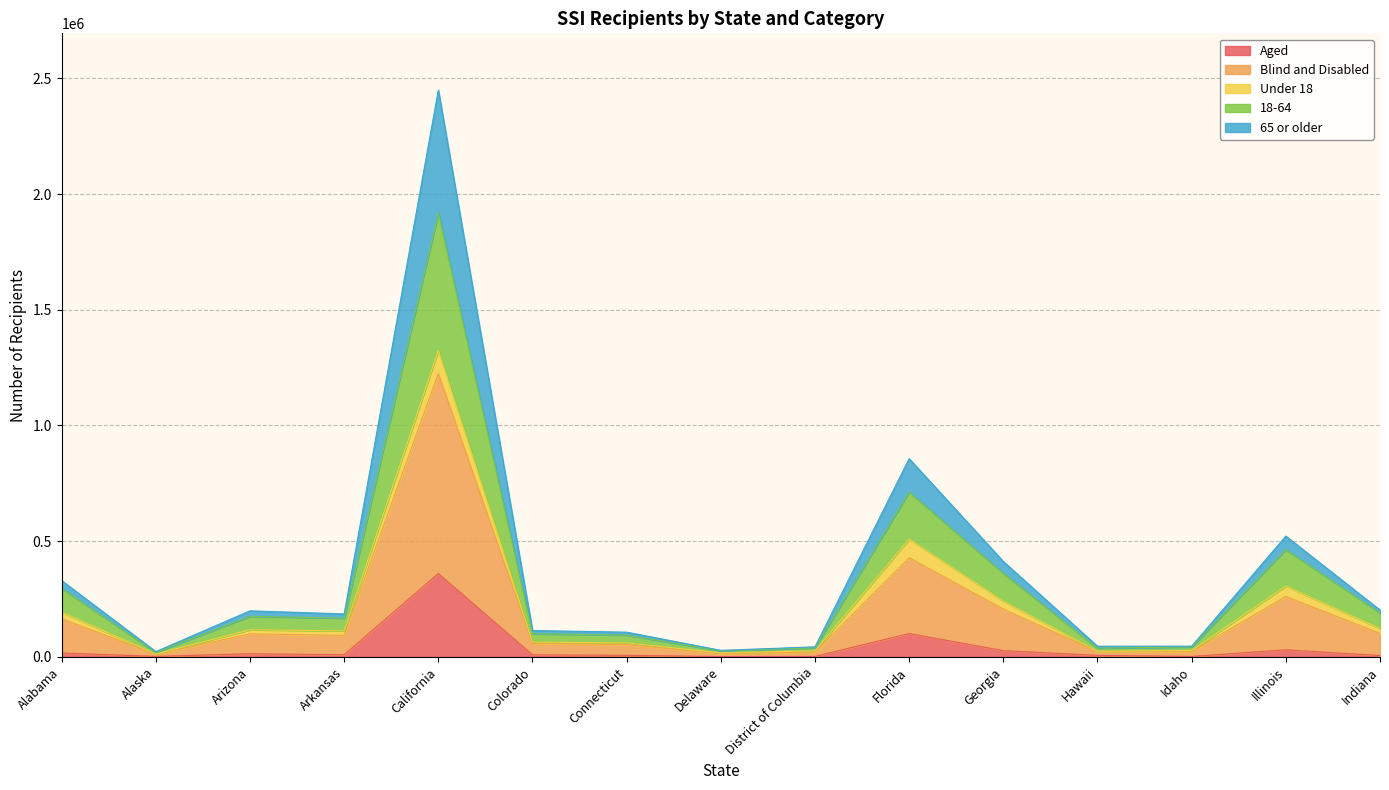

True or false: 65 or older and Aged cross at least once.

False